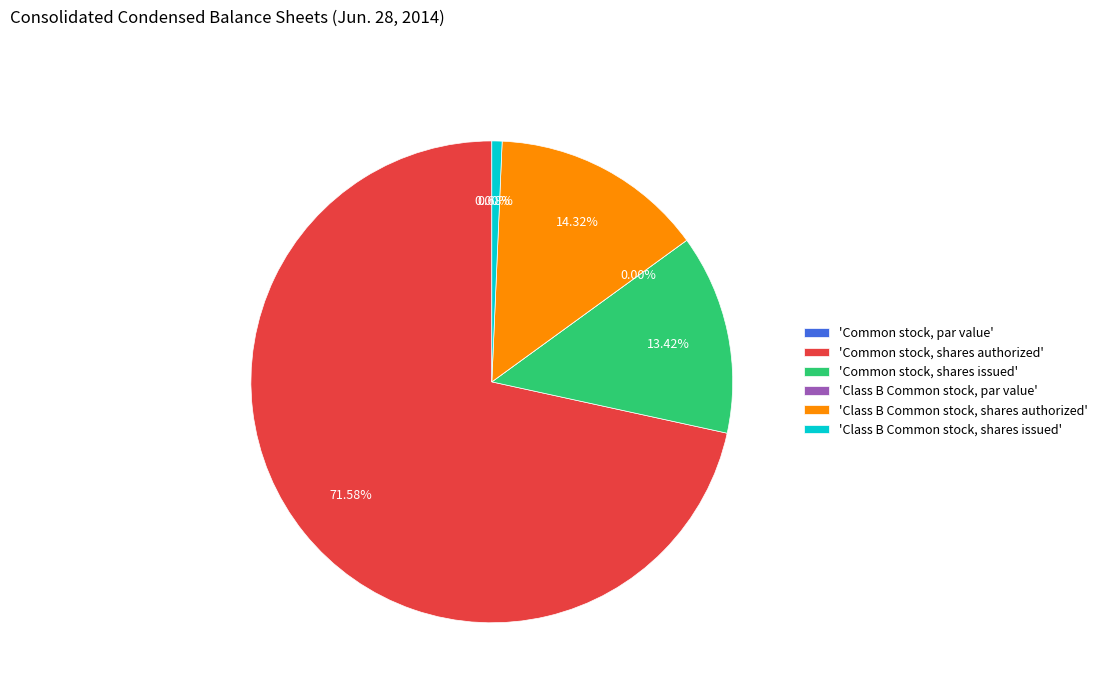

How many slices are in this pie chart?

6